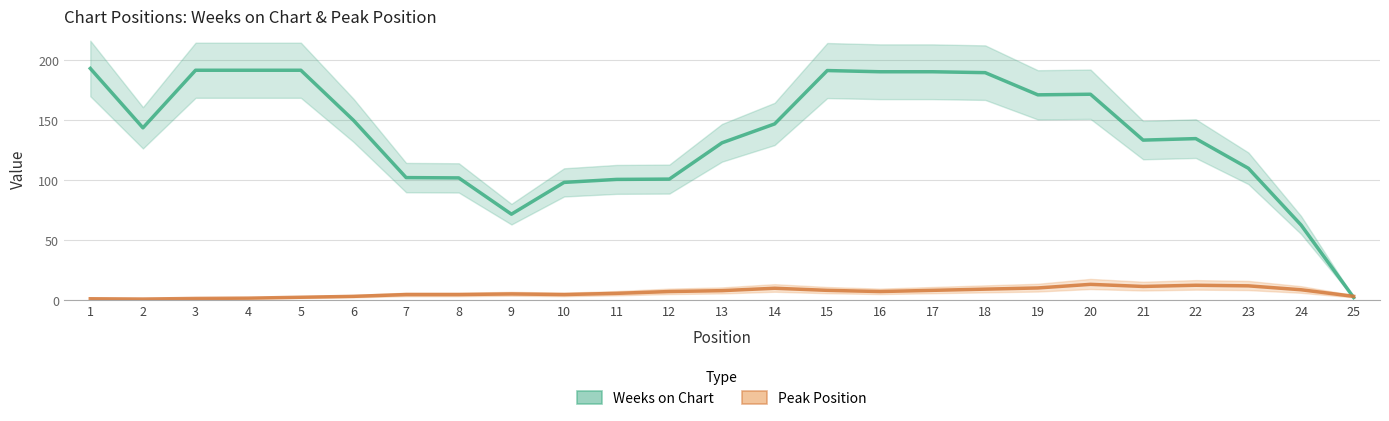

Count the number of categories in the chart.

25